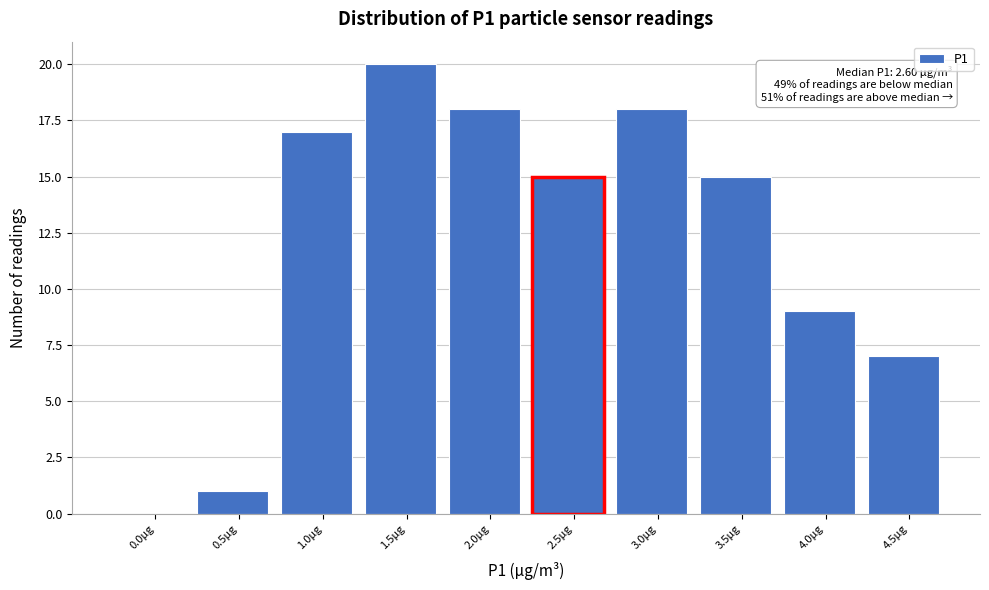

Reading left to right, list all the values displayed in this chart.

0.0µg=0	0.5µg=1	1.0µg=17	1.5µg=20	2.0µg=18	2.5µg=15	3.0µg=18	3.5µg=15	4.0µg=9	4.5µg=7